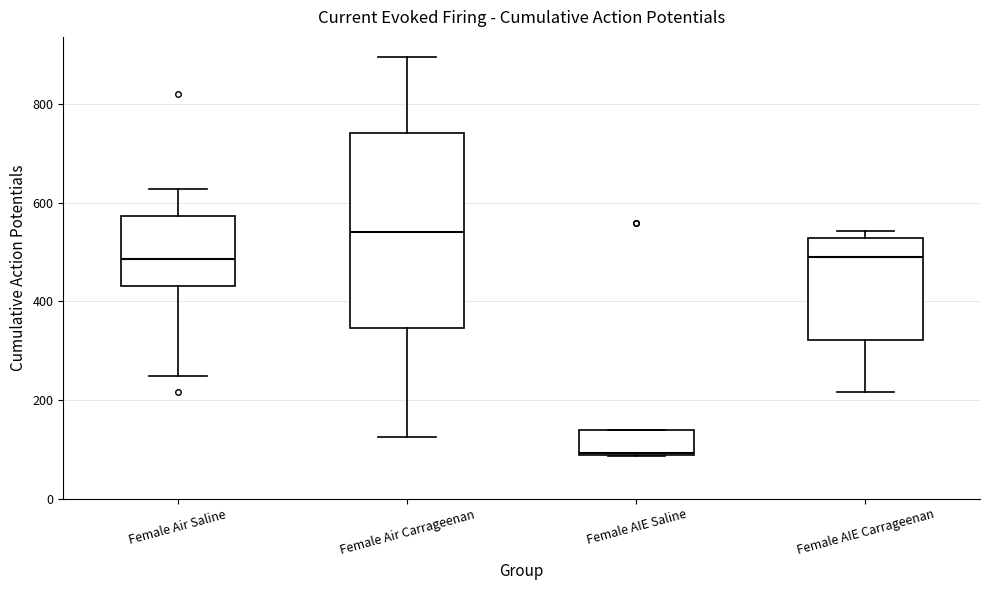

Which box has the highest median line?

Female Air Carrageenan